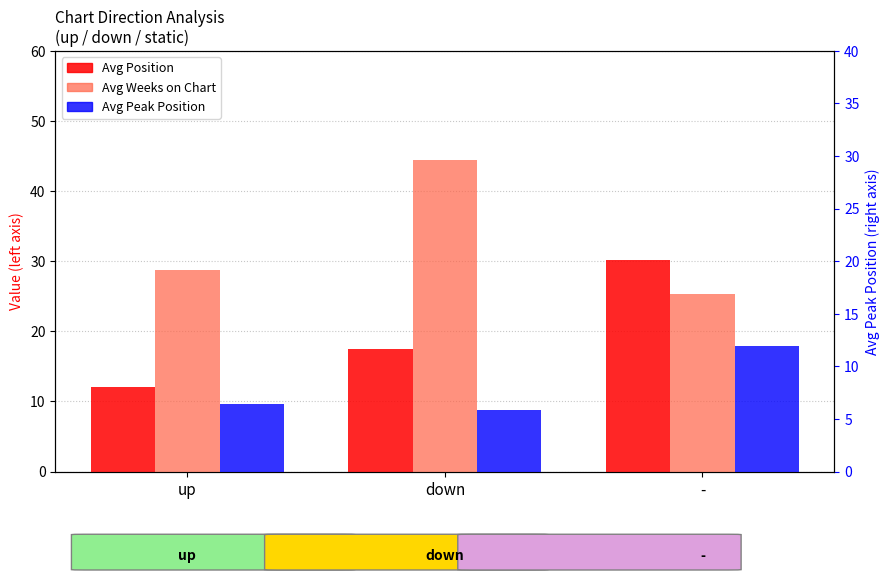

Reading left to right, transcribe all the data shown in this chart.

Avg Position: 12.1	17.5	30.2
Avg Weeks on Chart: 28.8	44.5	25.3
Avg Peak Position: 6.4	5.8	11.9